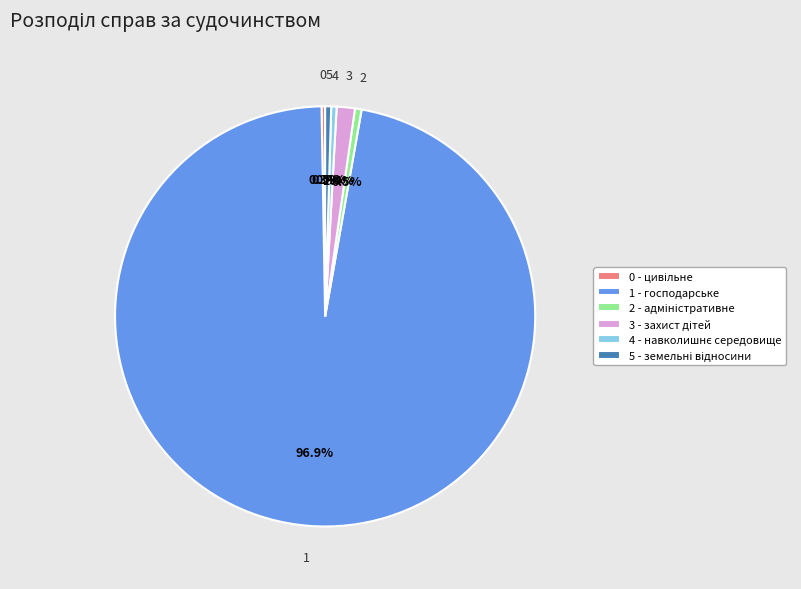

Which category has the biggest portion of the pie?

1 - господарське